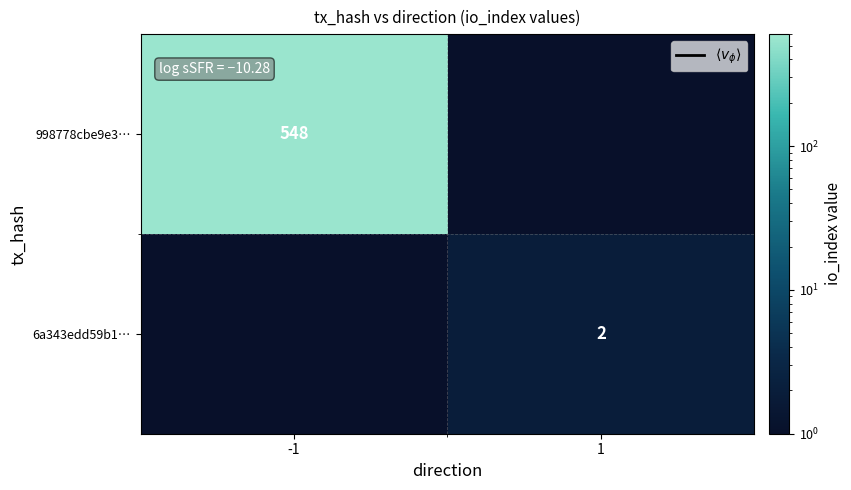

Rank the categories by 6a343edd59b1… value from lowest to highest.

-1, 1